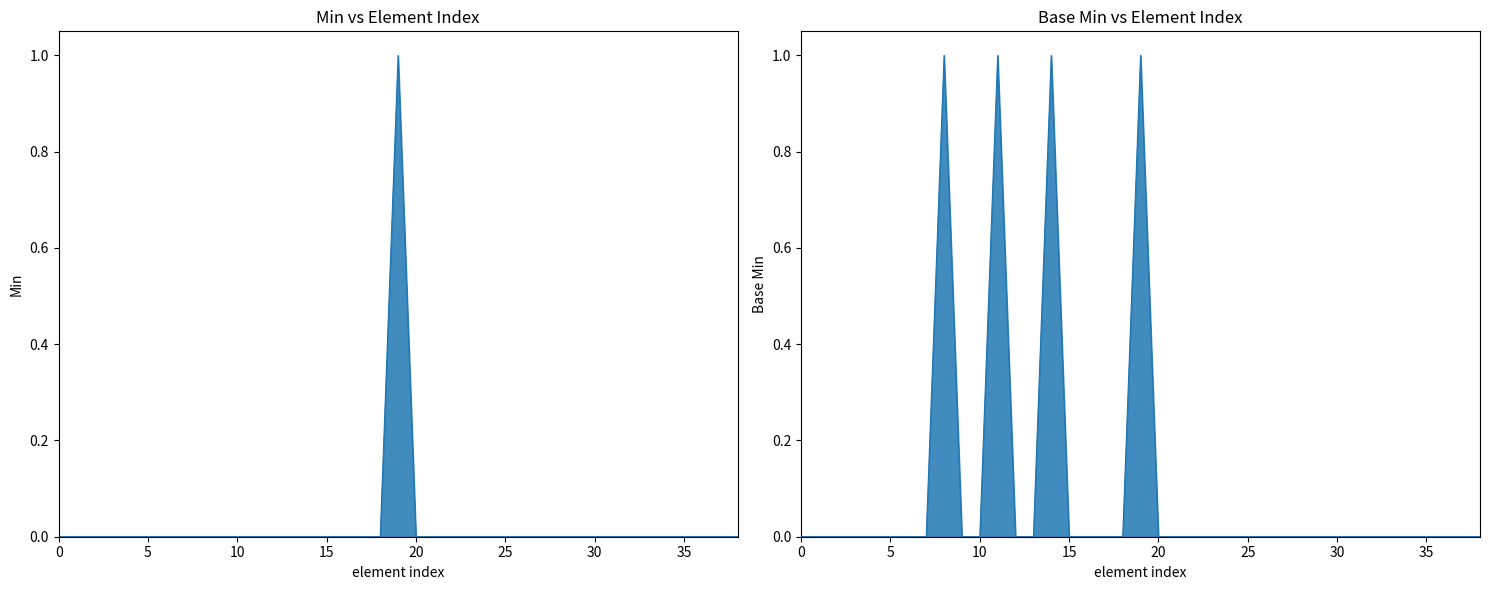

True or false: Base Min and Min intersect in this chart.

False